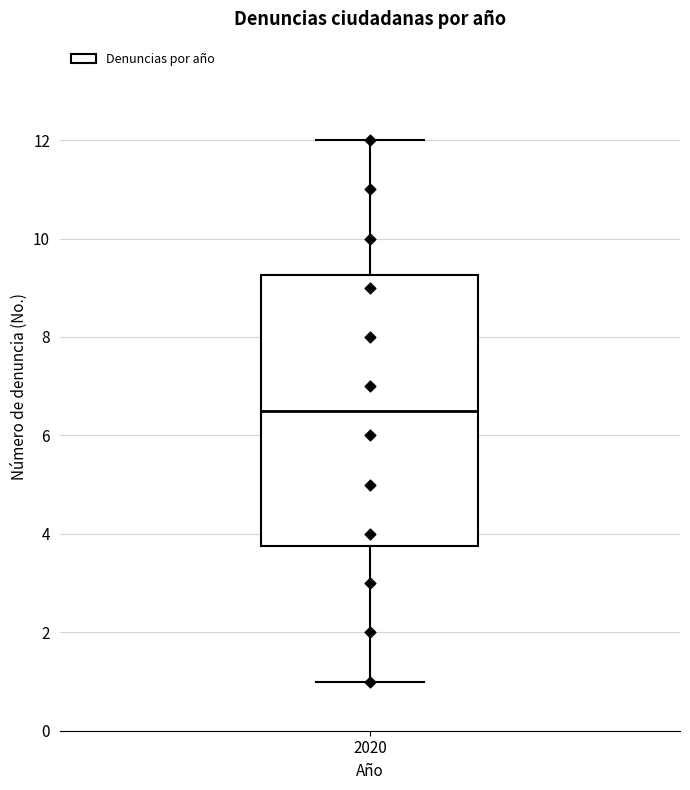

Transcribe this box plot: give where the median line is, the range the box spans, and where the two whiskers end, as read against the y-axis. The values are not printed on the chart, so give them approximately, as read against the axis.

median 6.6, box 3.8 to 9.2, whiskers 1.0 to 12.0